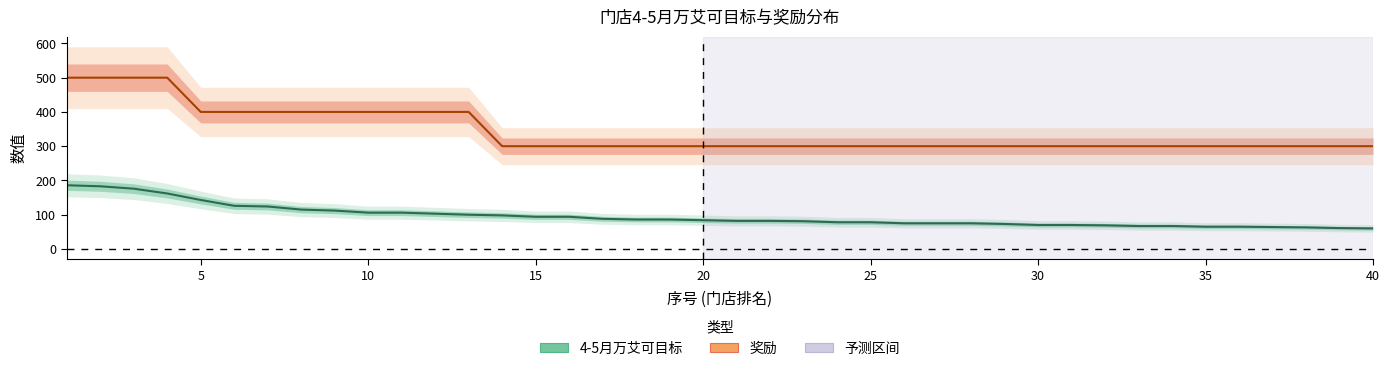

What is the difference between the maximum and minimum values in the 奖励 series?

200